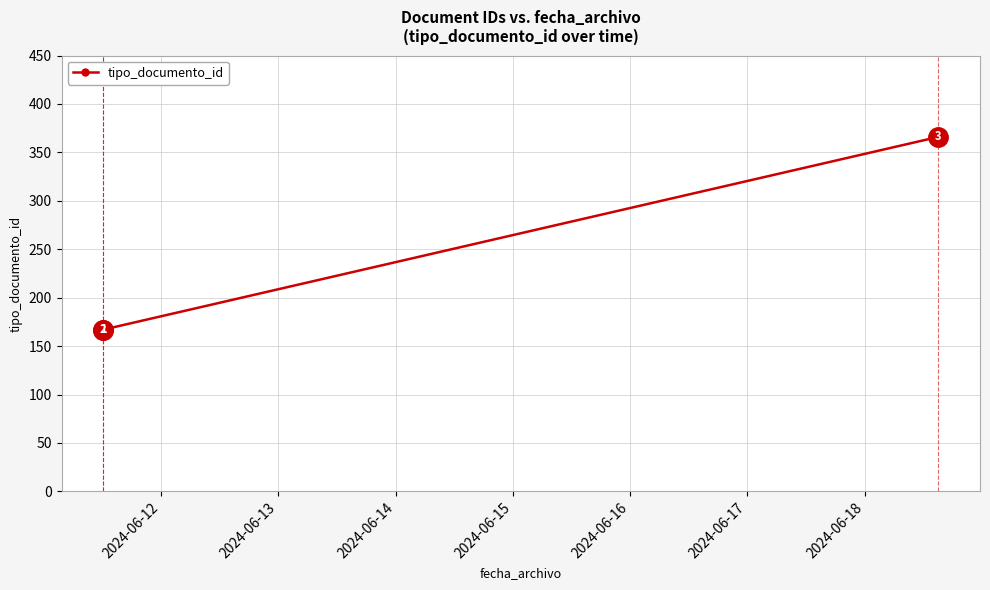

How many interior local valleys (lower than both neighbors) does the data have?

1